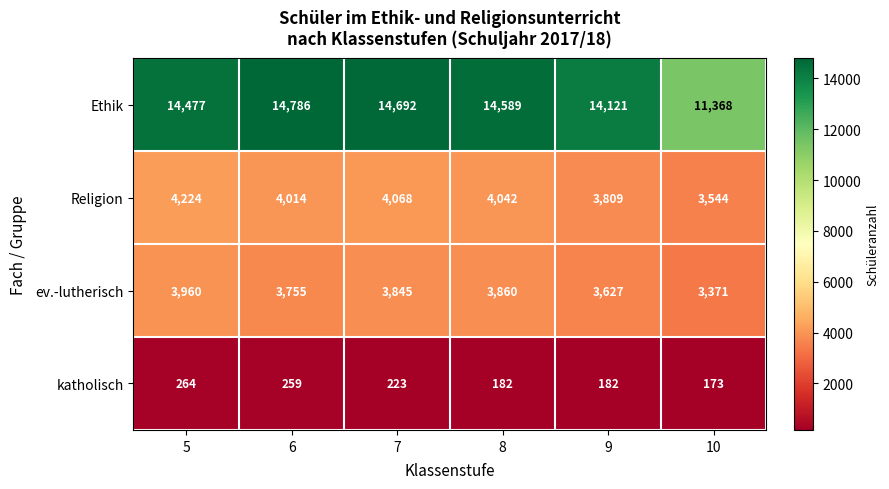

What is the minimum value shown in the chart?

173